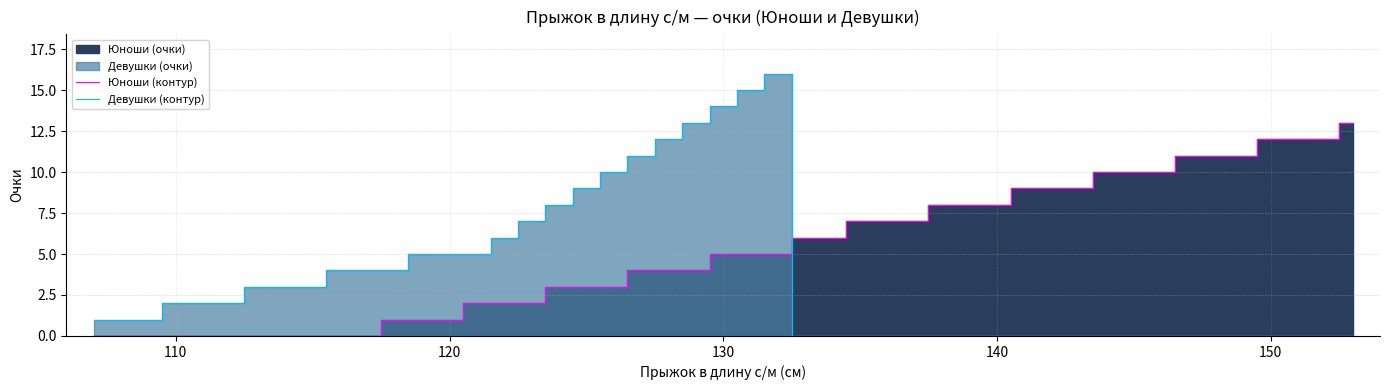

What is the difference between the Девушки (очки) values at 36 and 3?

2